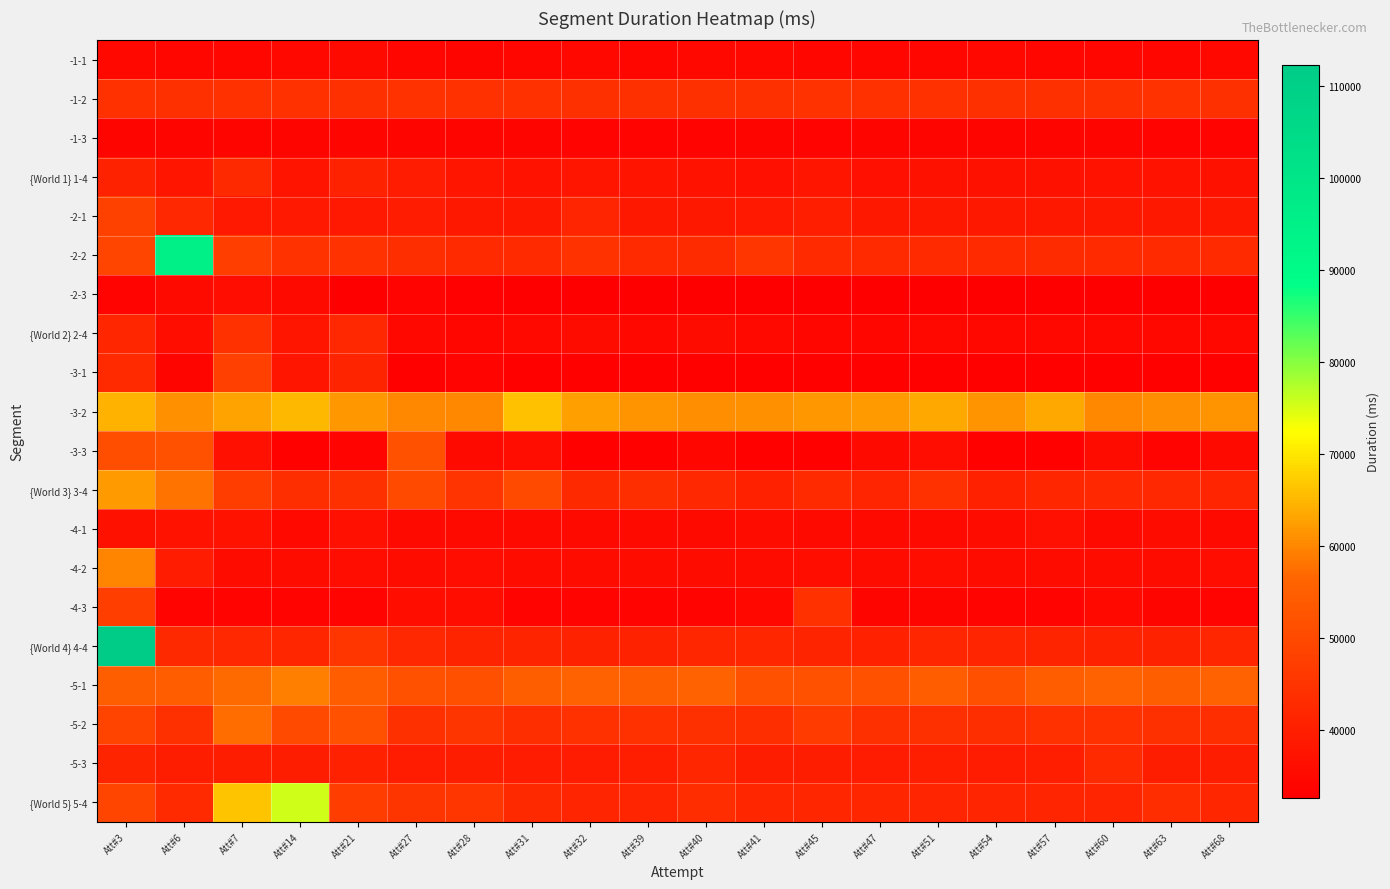

Count the number of categories in the chart.

20